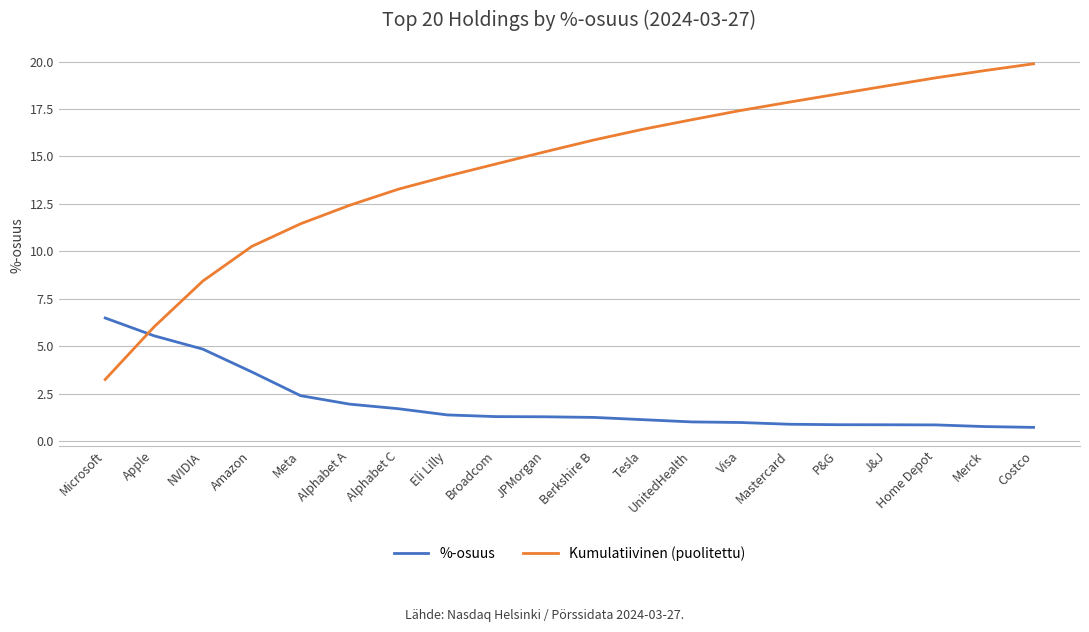

Read the %-osuus value at NVIDIA.

4.8